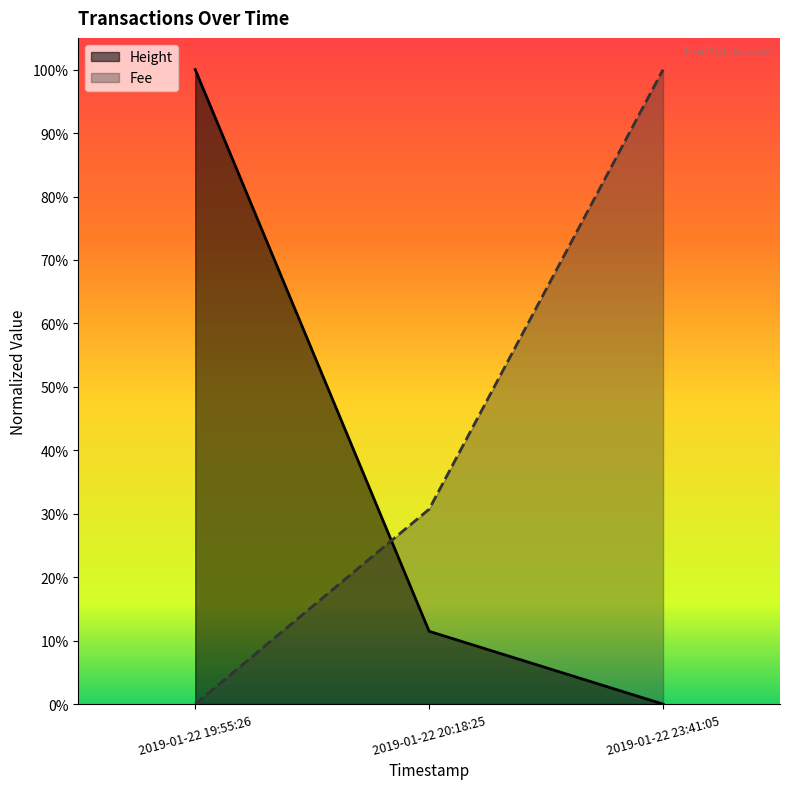

Which category has the highest value in the Fee series?

2019-01-22 23:41:05